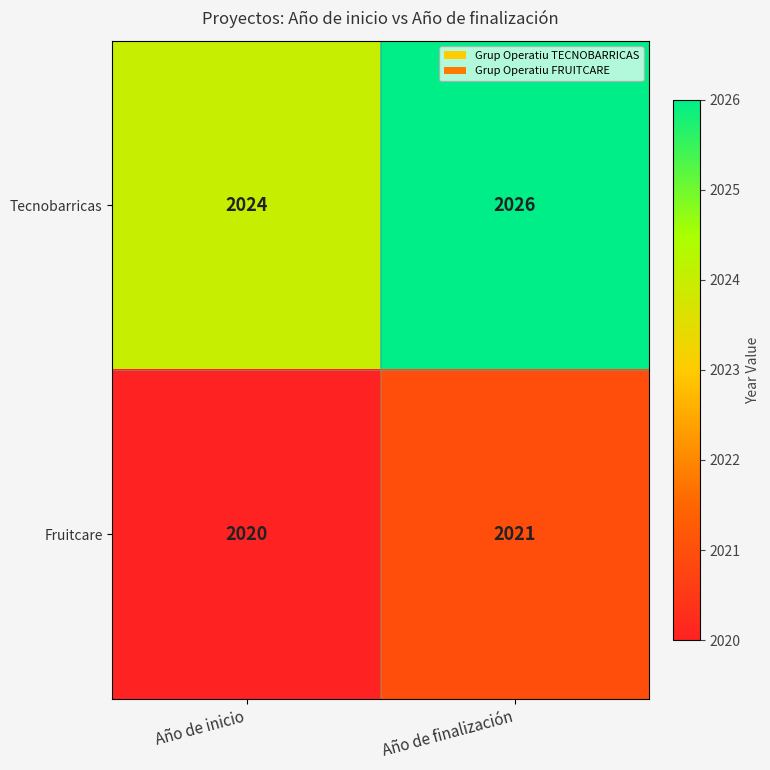

How many data points does each series have?

2